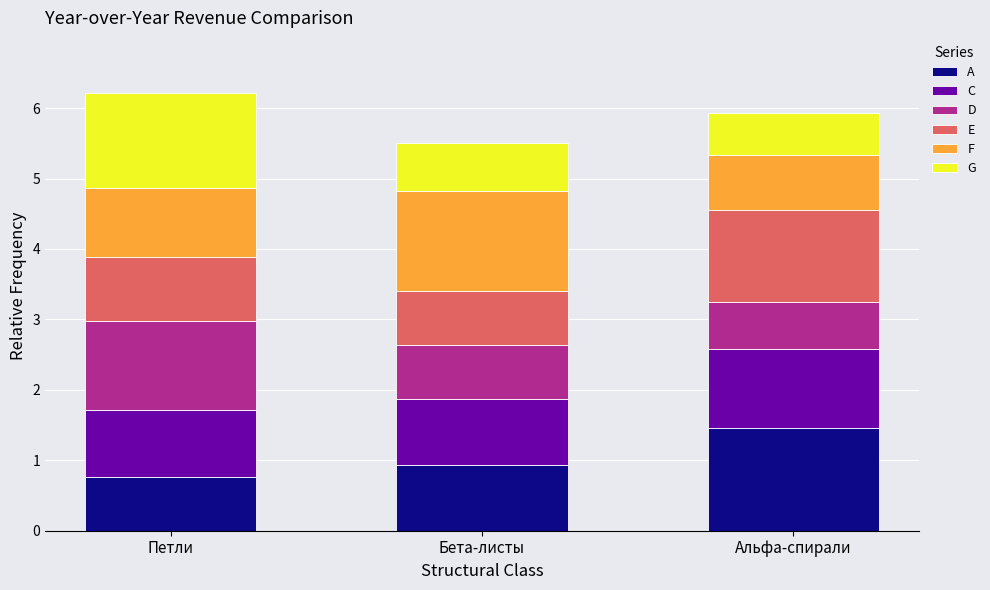

Reading right to left, list the values for the A series.

1.5	0.9	0.8